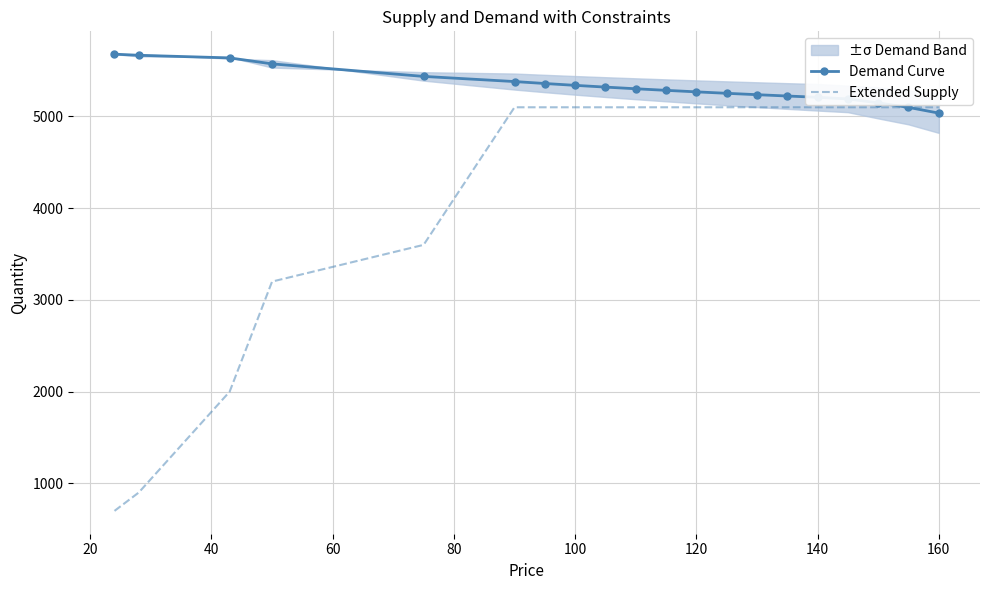

True or false: Demand Curve has a value of 2509.0 at 140.

False